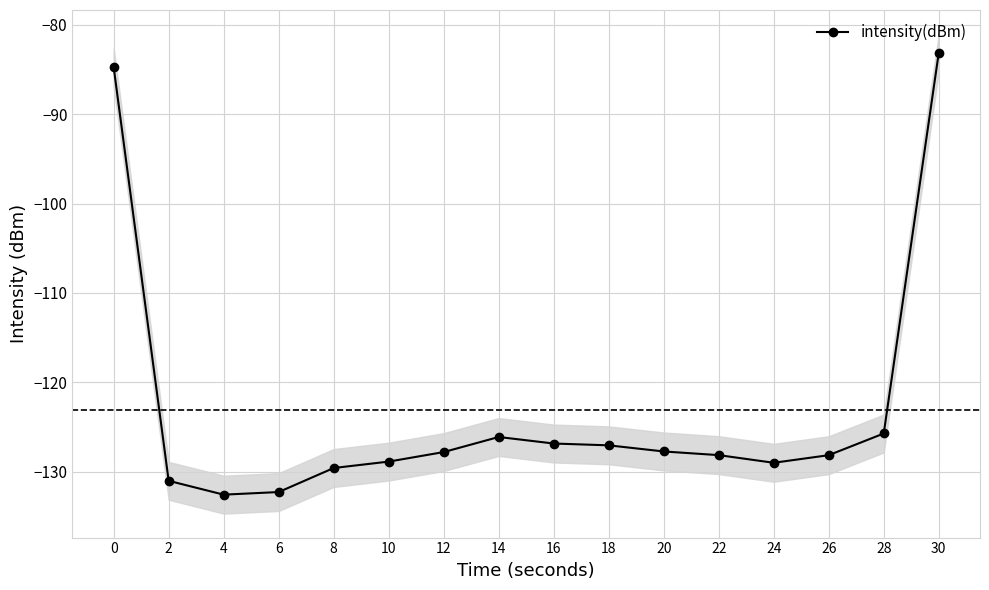

True or false: there are more than 2 points higher than both neighbors.

False